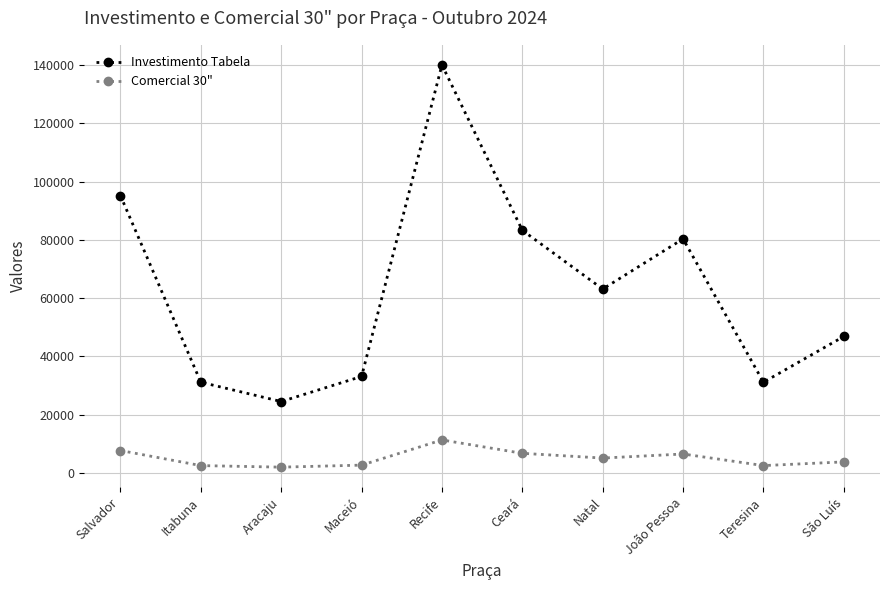

How many lines are shown in the chart?

2